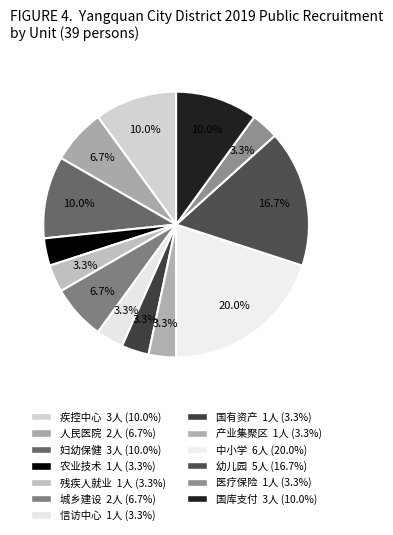

What is the smallest slice in the pie chart?

阳泉市城区农业技术服务中心